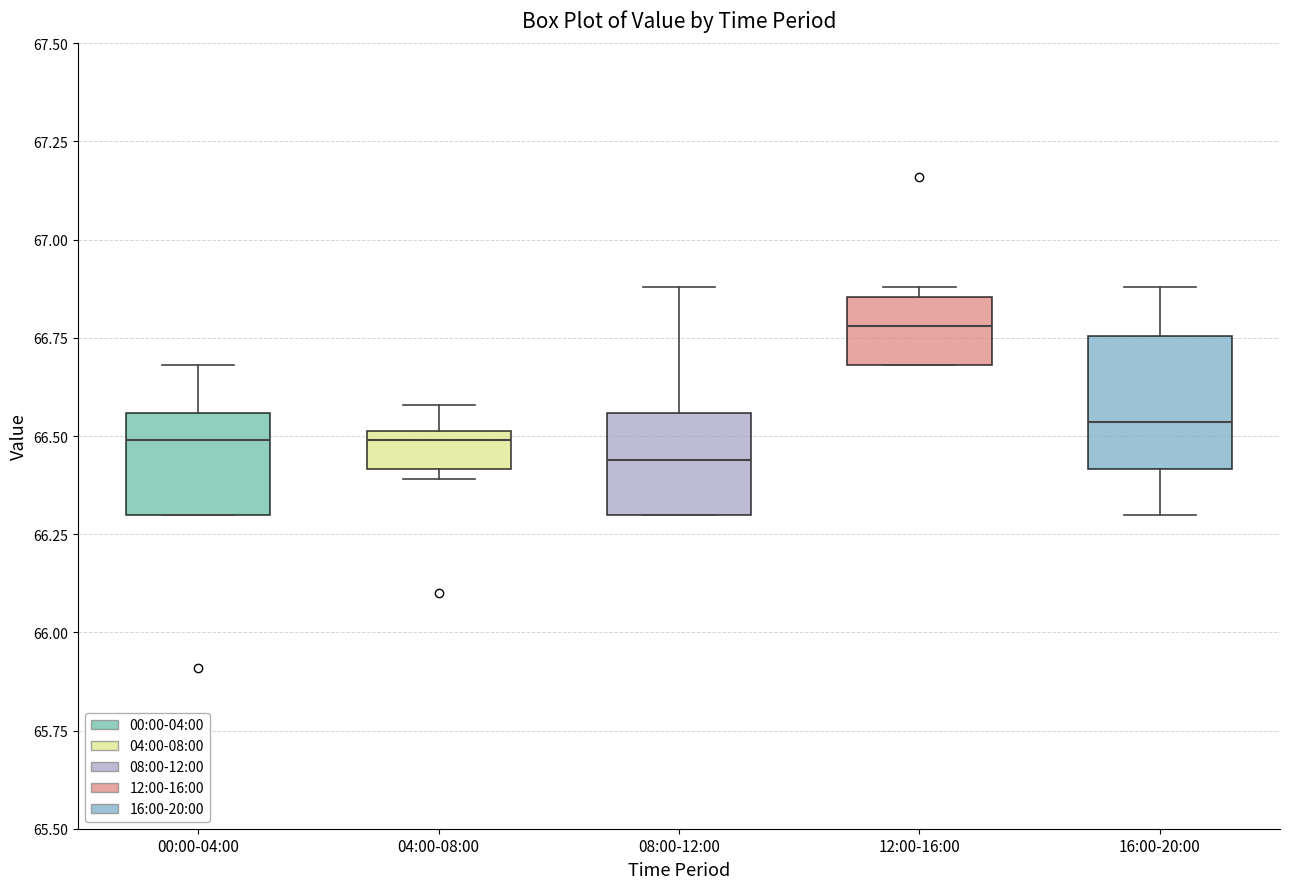

Reading left to right, read every box against the y-axis: the position of its median line, the range the box covers, and the ends of its whiskers. The values are not printed on the chart, so give them approximately, as read against the axis.

00:00-04:00: median 66.50, box 66.30 to 66.55, whiskers 66.30 to 66.70
04:00-08:00: median 66.50 (just below the box's upper edge), box 66.40 to 66.50, whiskers 66.40 (just below the box's lower edge) to 66.60
08:00-12:00: median 66.45, box 66.30 to 66.55, whiskers 66.30 to 66.90
12:00-16:00: median 66.80, box 66.70 to 66.85, whiskers 66.70 to 66.90
16:00-20:00: median 66.55, box 66.40 to 66.75, whiskers 66.30 to 66.90